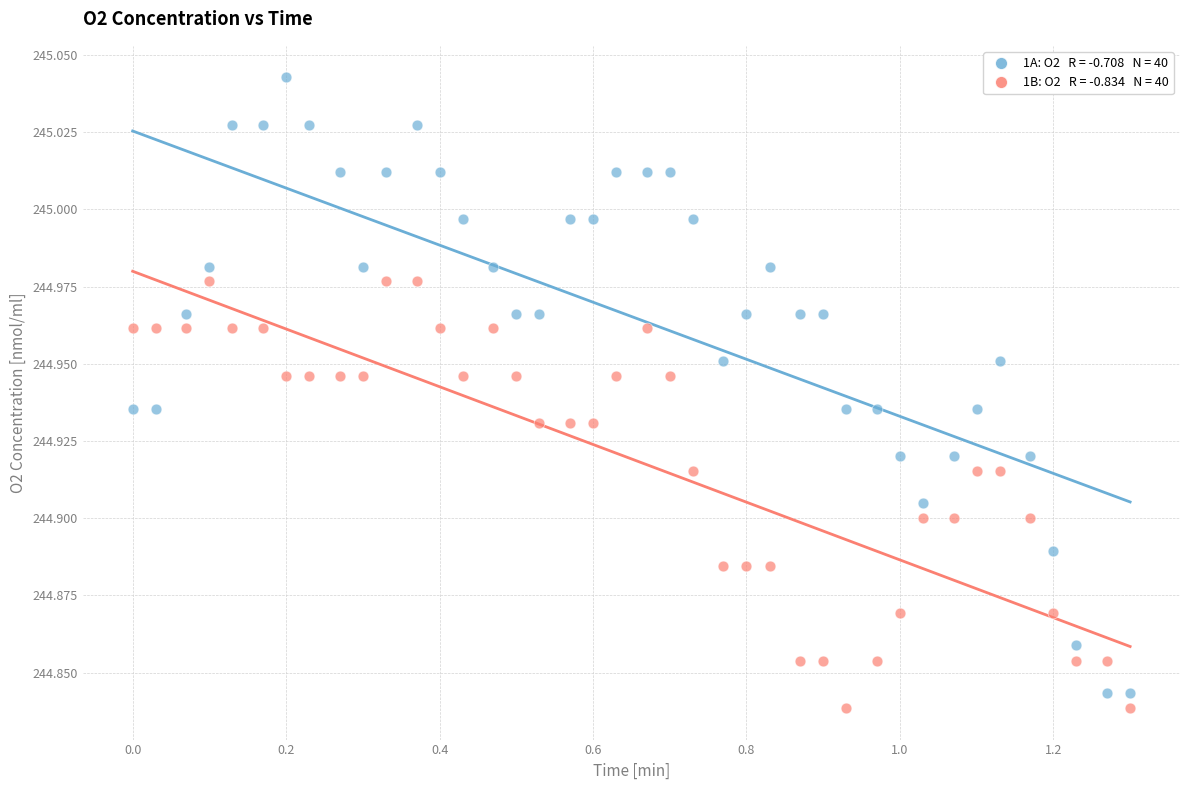

Across all data points, what is the range of X values (max minus min)?

1.3